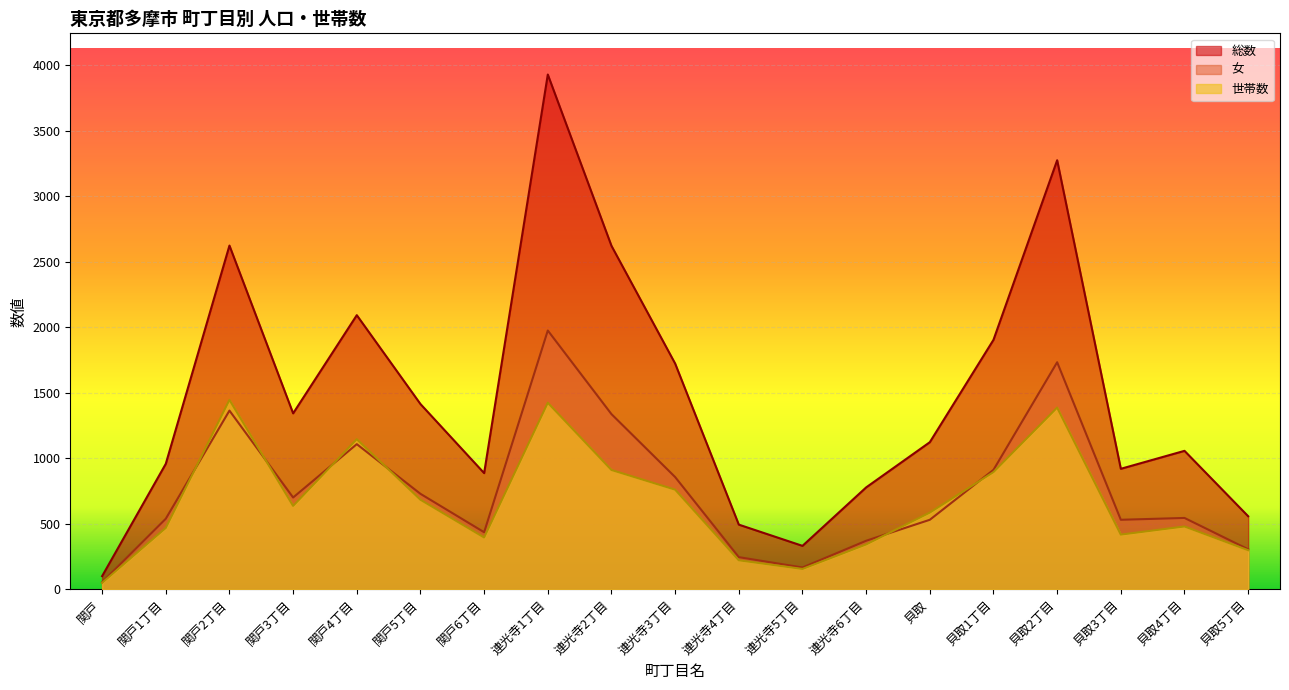

True or false: 総数 and 世帯数 intersect in this chart.

False